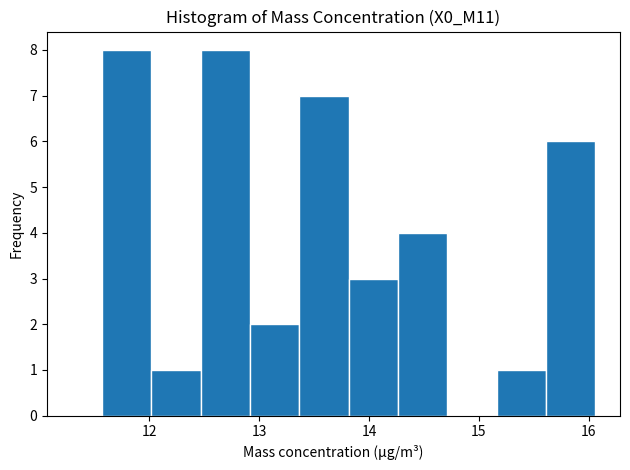

Reading left to right, transcribe this chart: for each bar, give the range it covers on the x-axis and its height. Neither the bar edges nor the heights are printed on the chart, so give them approximately, as read against the axes.

11.6 to 12.0: 8
12.0 to 12.5: 1
12.5 to 12.9: 8
12.9 to 13.4: 2
13.4 to 13.8: 7
13.8 to 14.3: 3
14.3 to 14.7: 4
14.7 to 15.2: 0
15.2 to 15.6: 1
15.6 to 16.1: 6